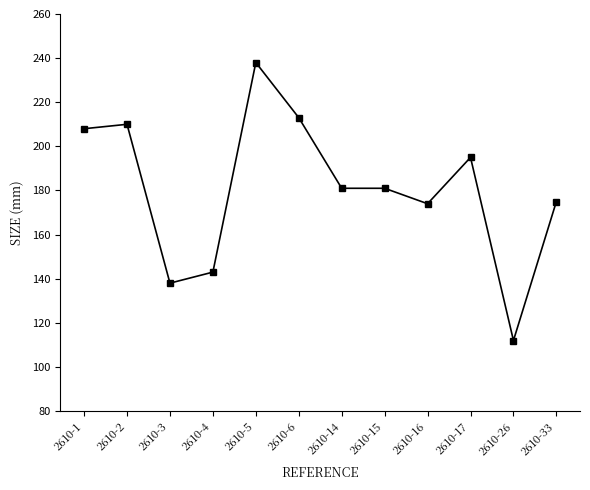

True or false: there are more than 1 points higher than both neighbors.

True